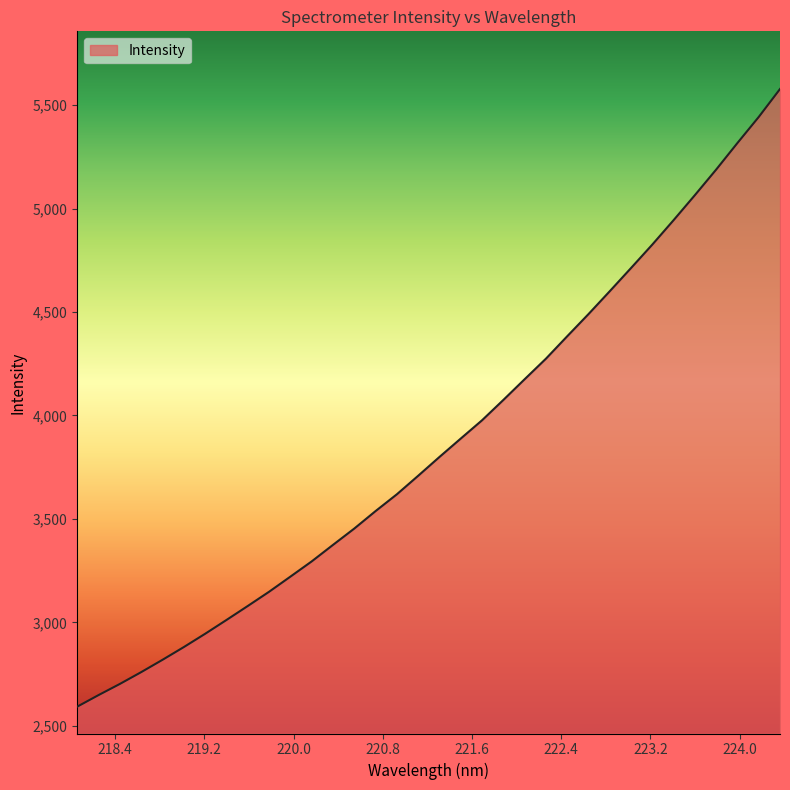

What is the smallest value displayed?

2591.9